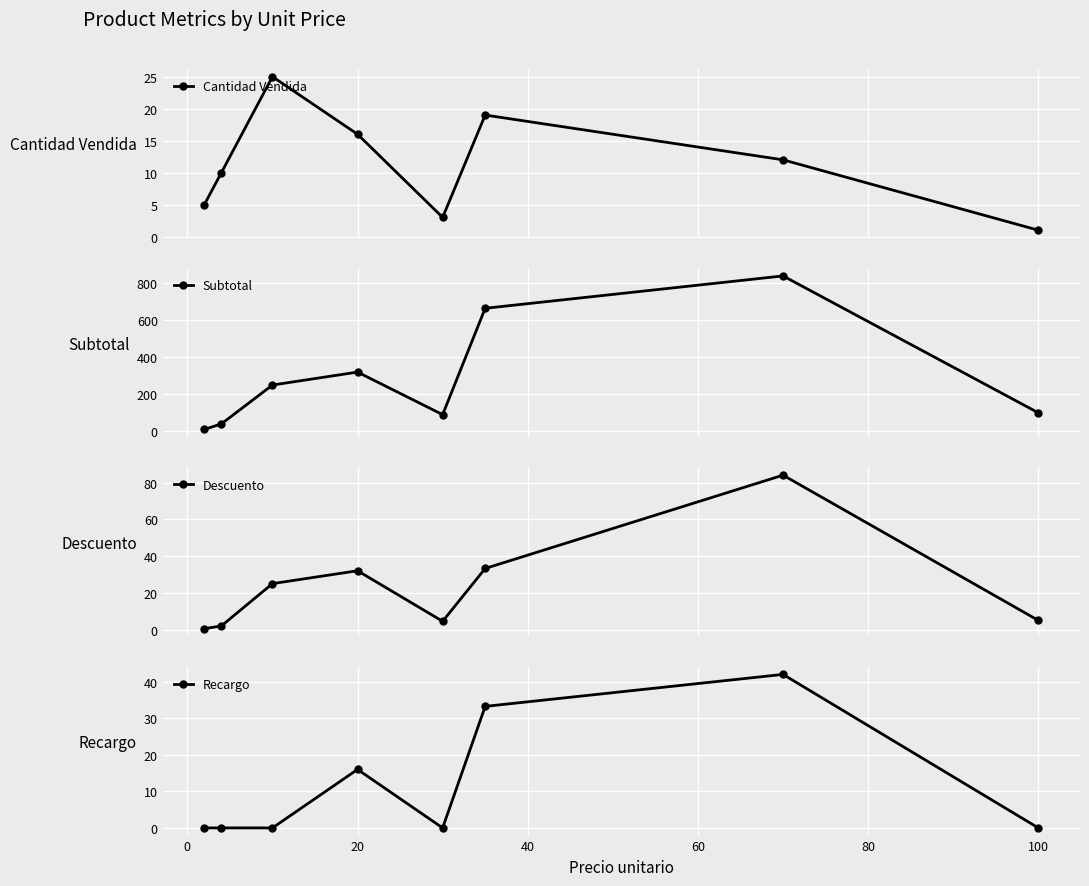

How many values in the Recargo series exceed 0?

3